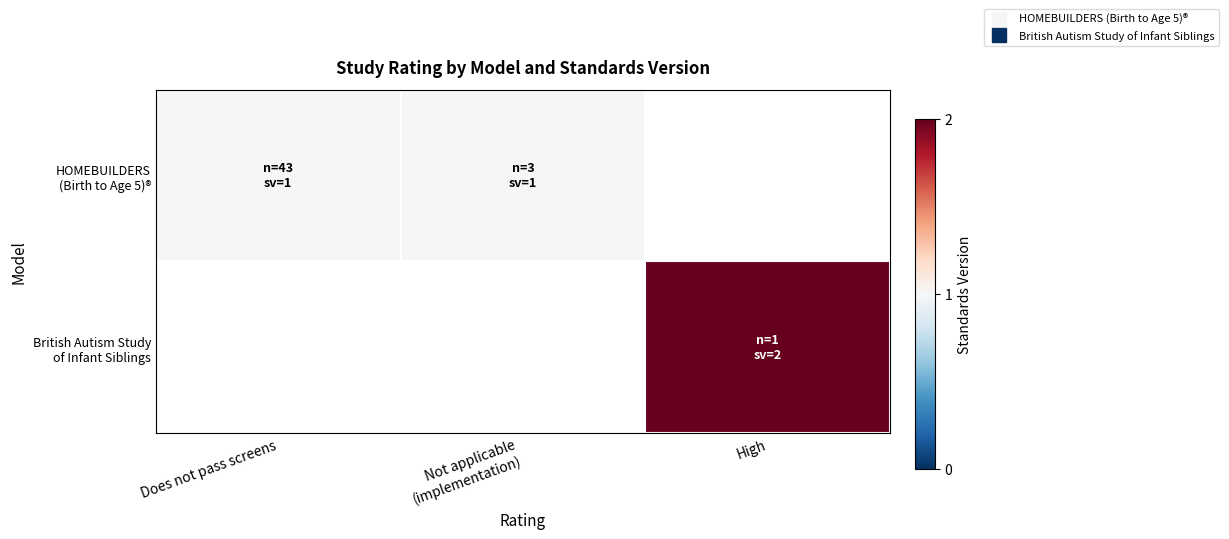

List the series in order of their overall mean, highest first.

HOMEBUILDERS (Birth to Age 5)®, British Autism Study of Infant Siblings